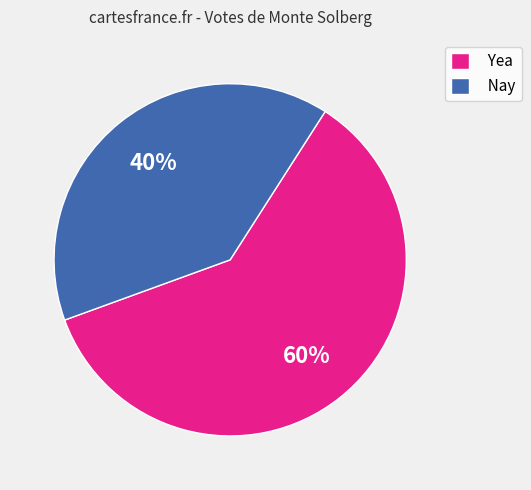

Which slice is the smallest?

Nay